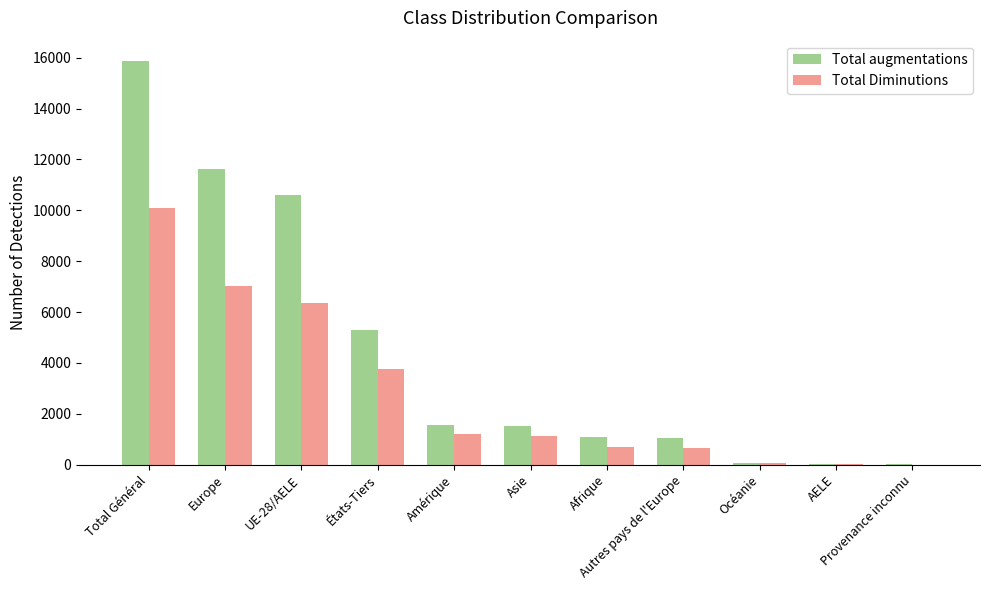

What is the sum of all Total Diminutions values?

31014